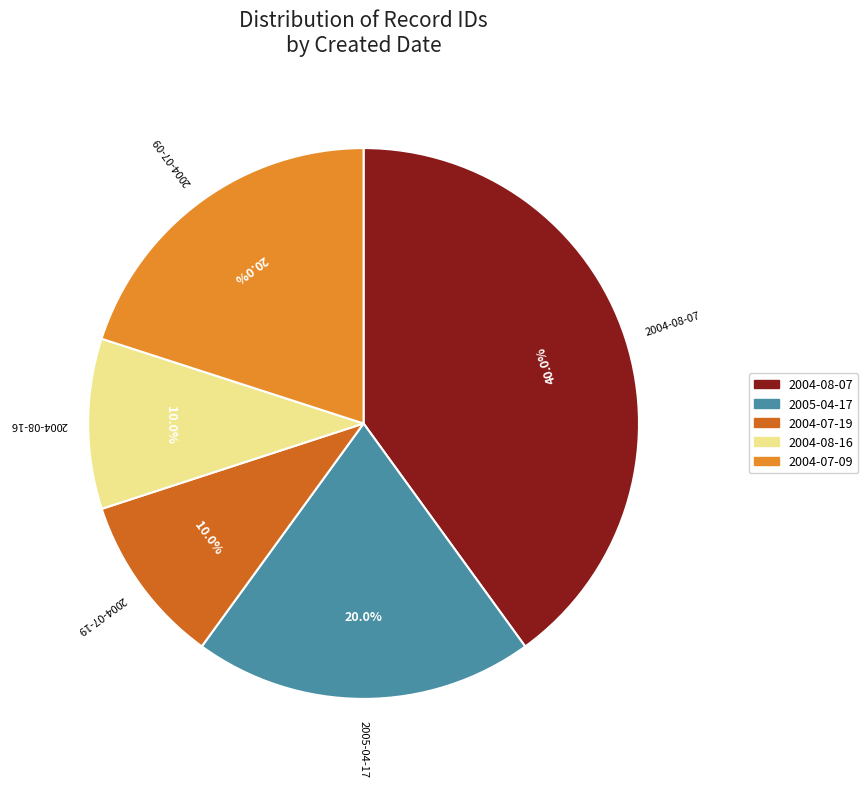

Does any single category account for the majority?

No